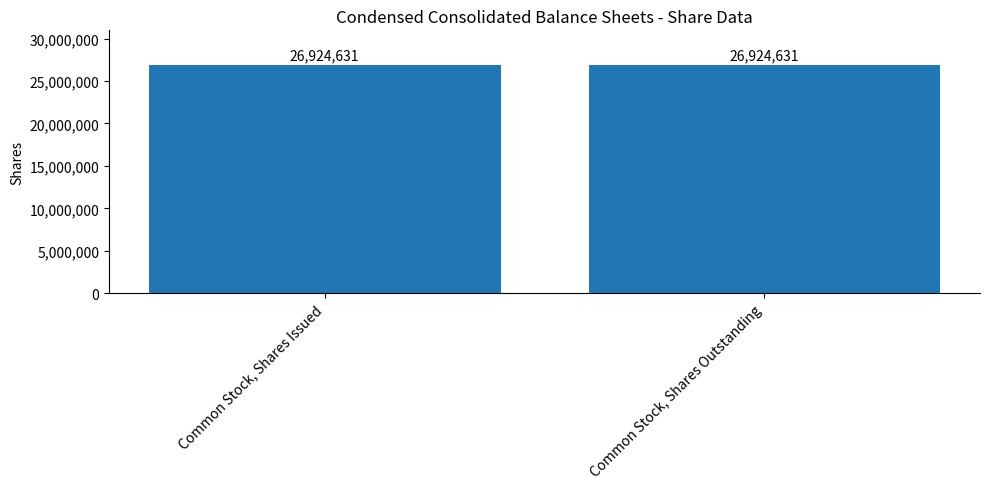

At how many categories does at least one series exceed 12936701?

2